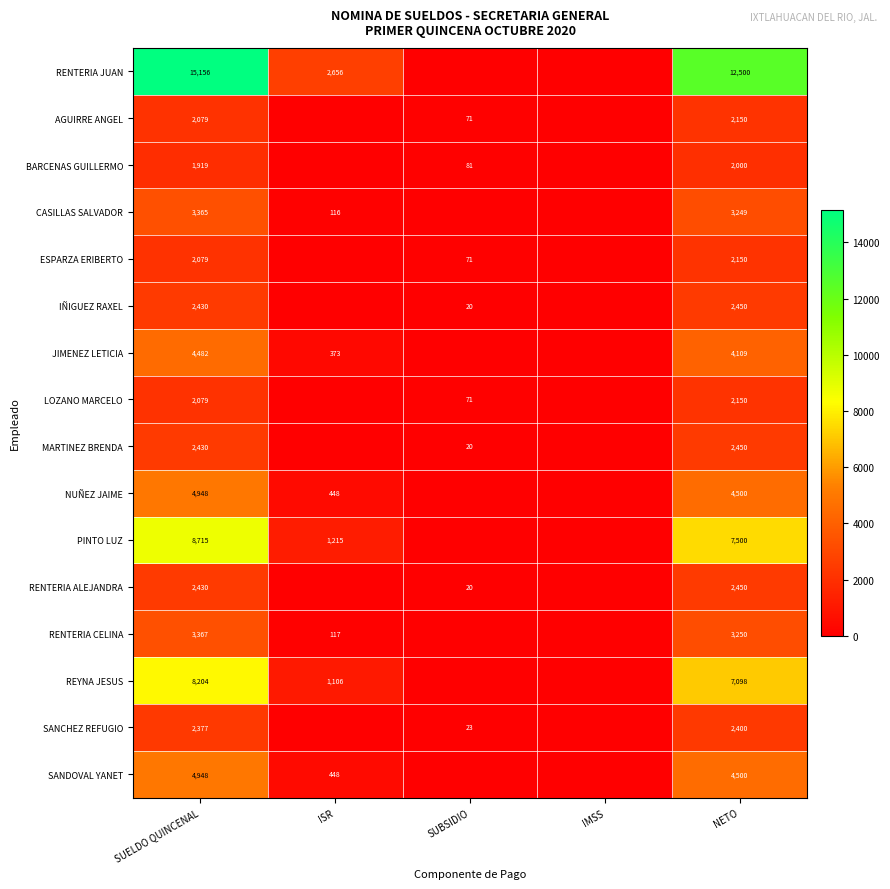

The value of AGUIRRE ANGEL at SUBSIDIO is 71. True or false?

True